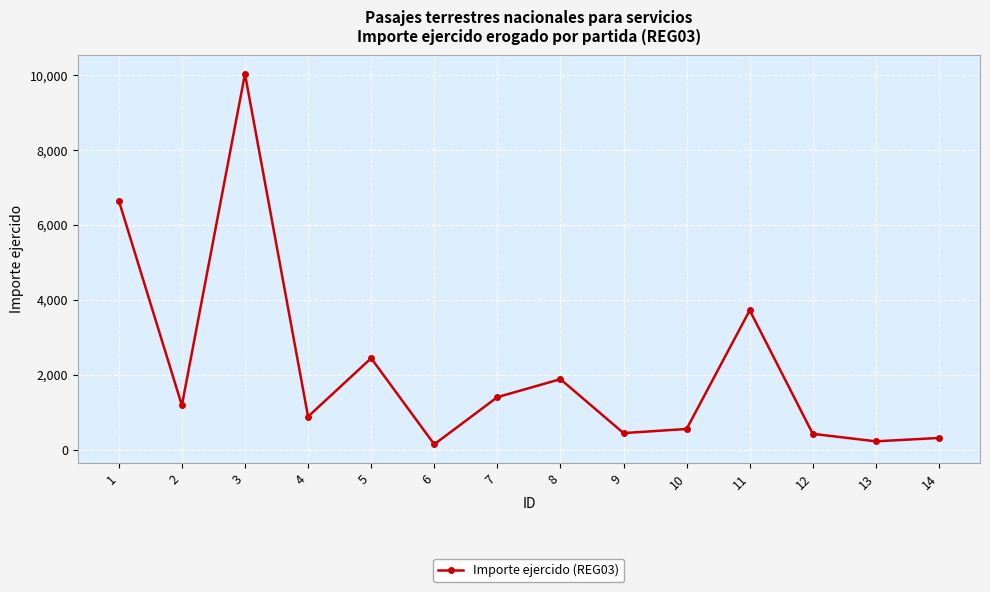

What is the sum of all values?

30262